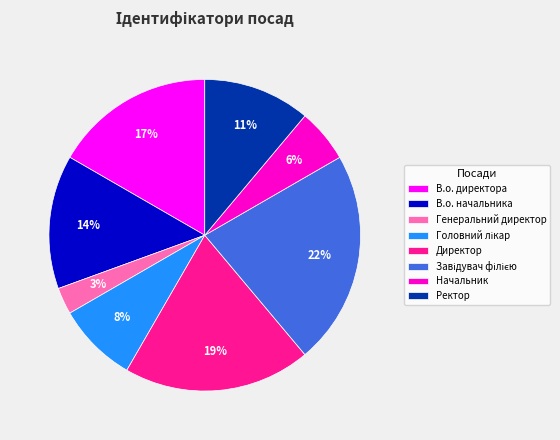

Does Директор represent more than half of the total?

No